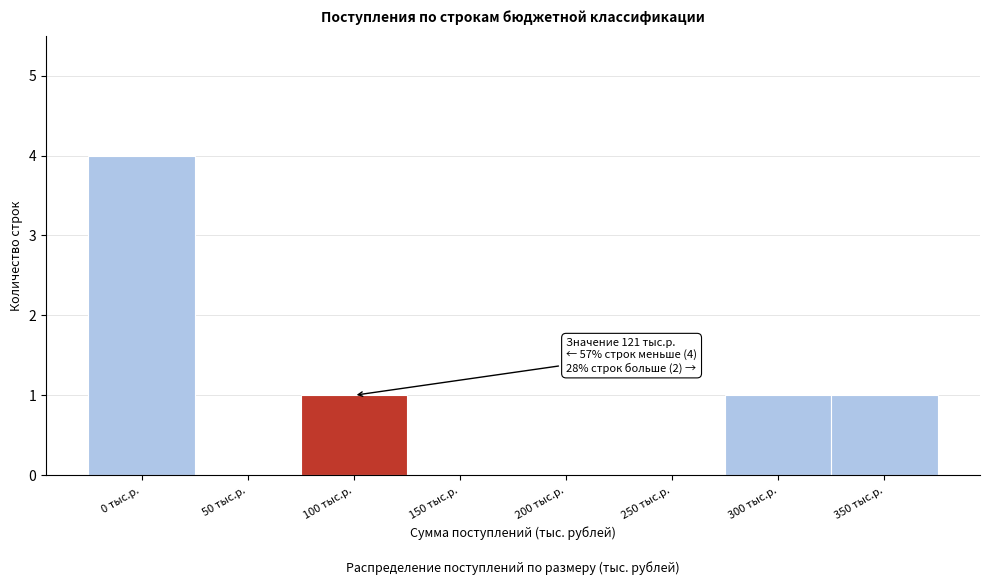

Reading left to right, what are all the values shown in this chart?

0 тыс.р.=4	50 тыс.р.=0	100 тыс.р.=1	150 тыс.р.=0	200 тыс.р.=0	250 тыс.р.=0	300 тыс.р.=1	350 тыс.р.=1